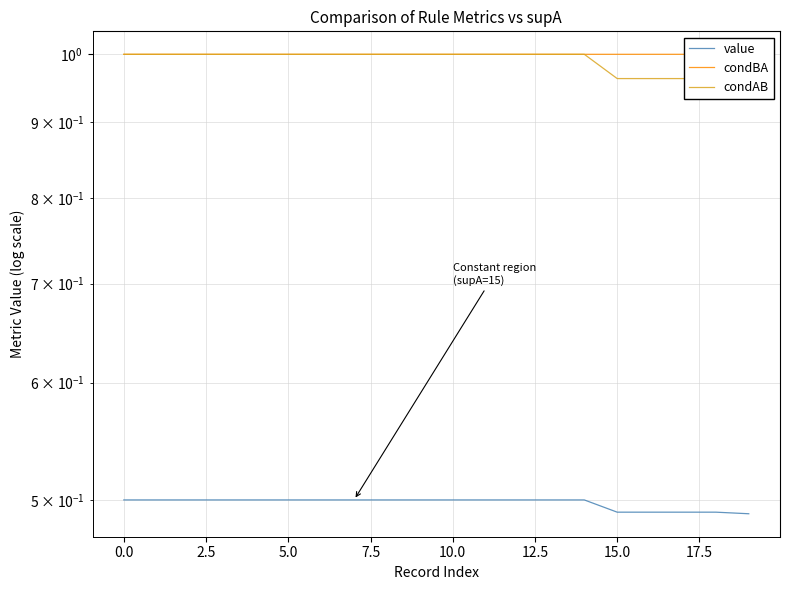

True or false: condAB and value cross at least once.

False